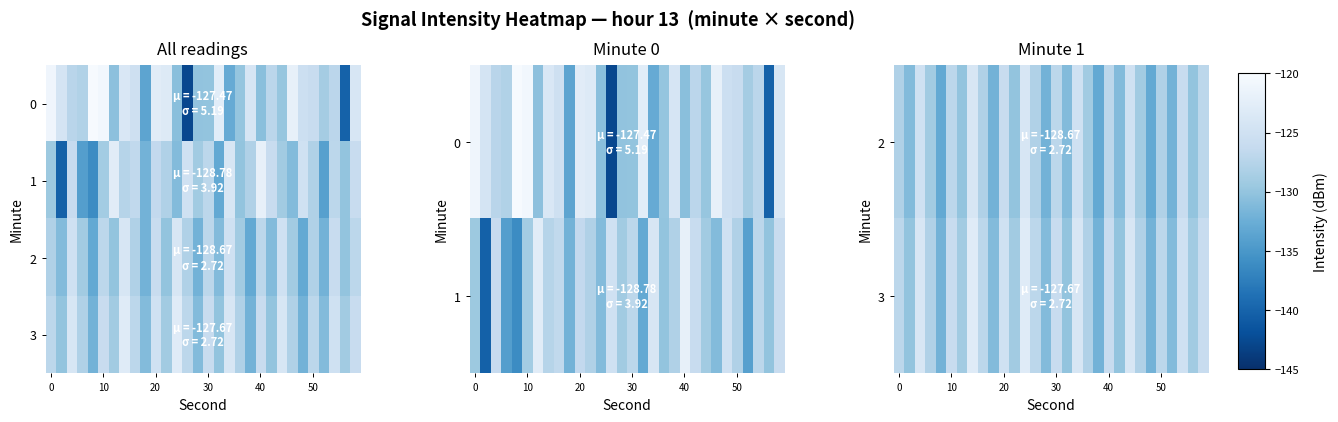

At 28, list the series in order from smallest to largest.

row_0, row_2, row_1, row_3